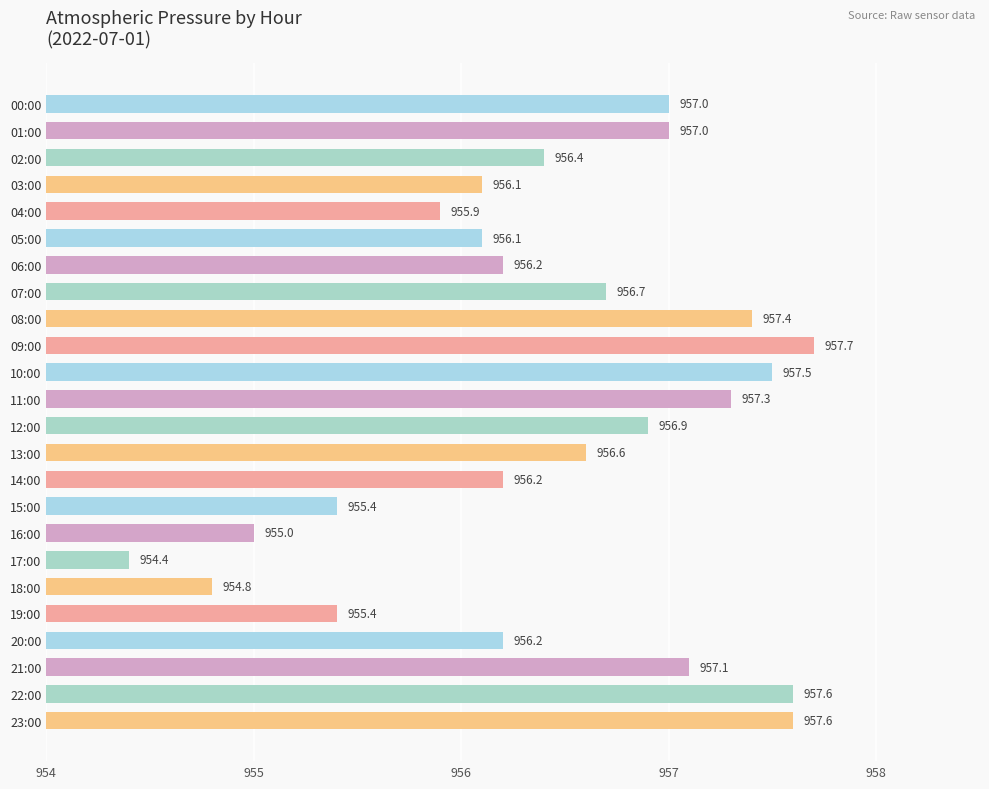

What is the value of the 18th bar from the top?

954.4